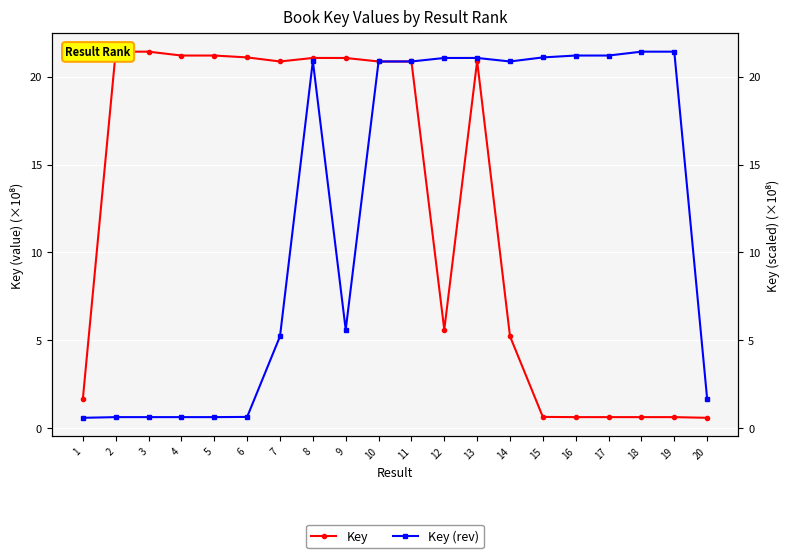

Which category has the highest value in the Key (rev) series?

19